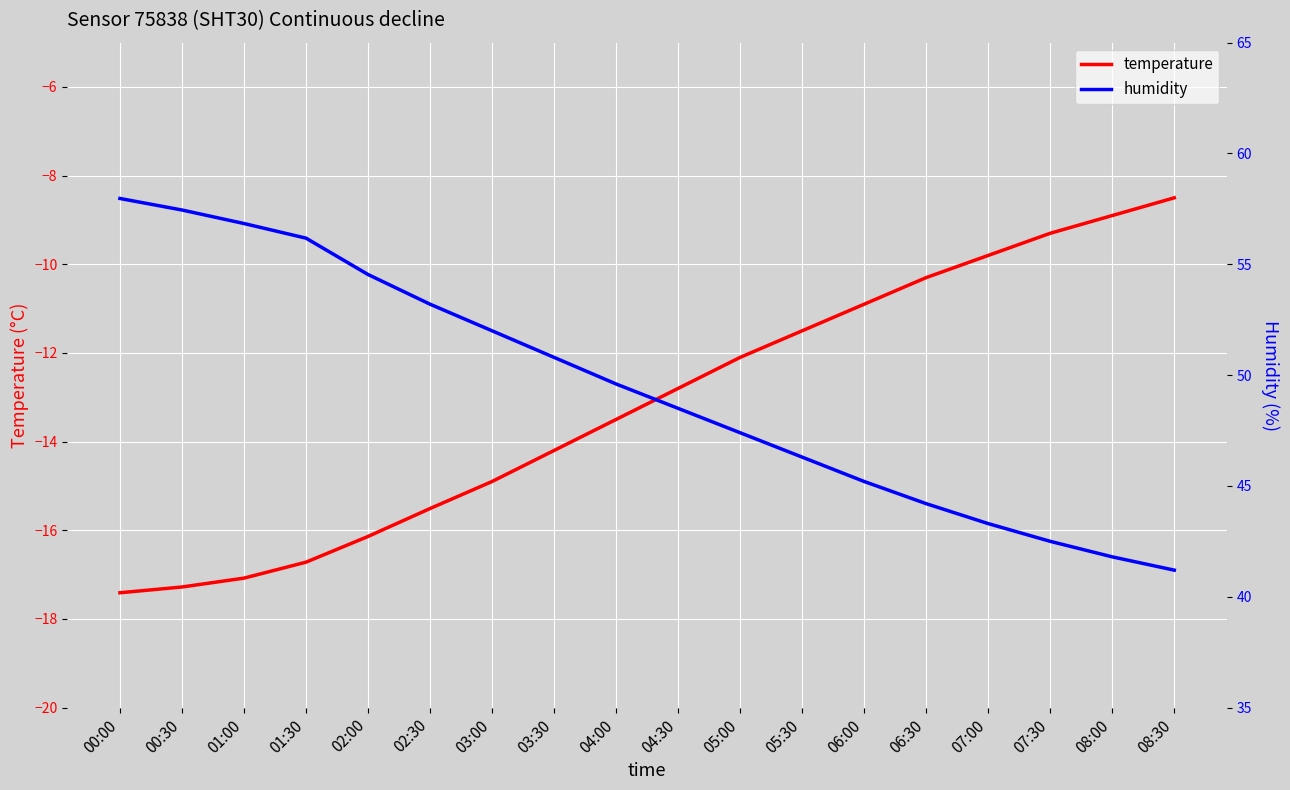

True or false: humidity and temperature cross at least once.

False